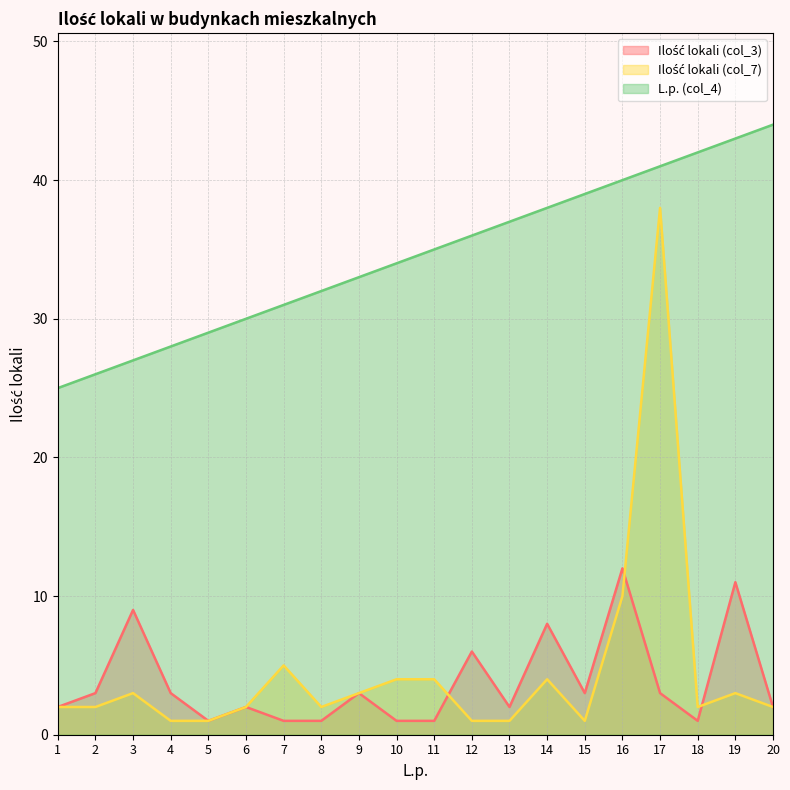

What are all the series names shown in the legend?

Ilość lokali (col_3), Ilość lokali (col_7), L.p. (col_4)